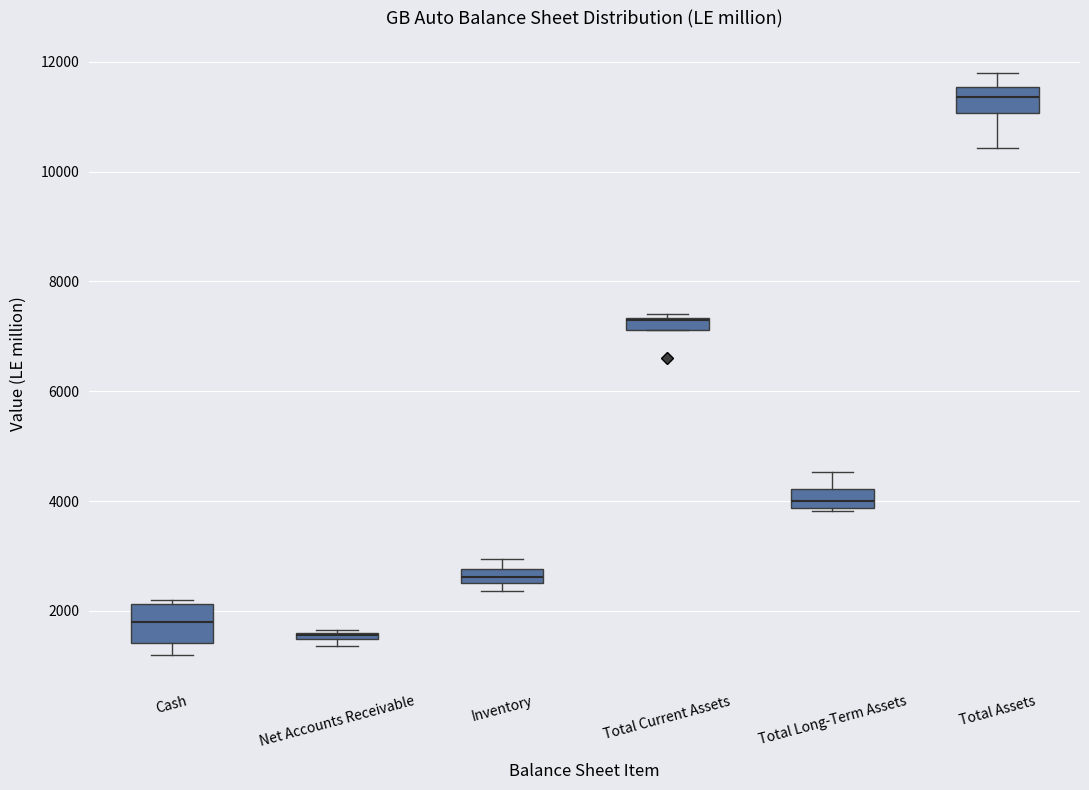

Where is the upper edge of the box for Inventory on the y-axis? The values are not printed on the chart, so give them approximately, as read against the axis.

2800